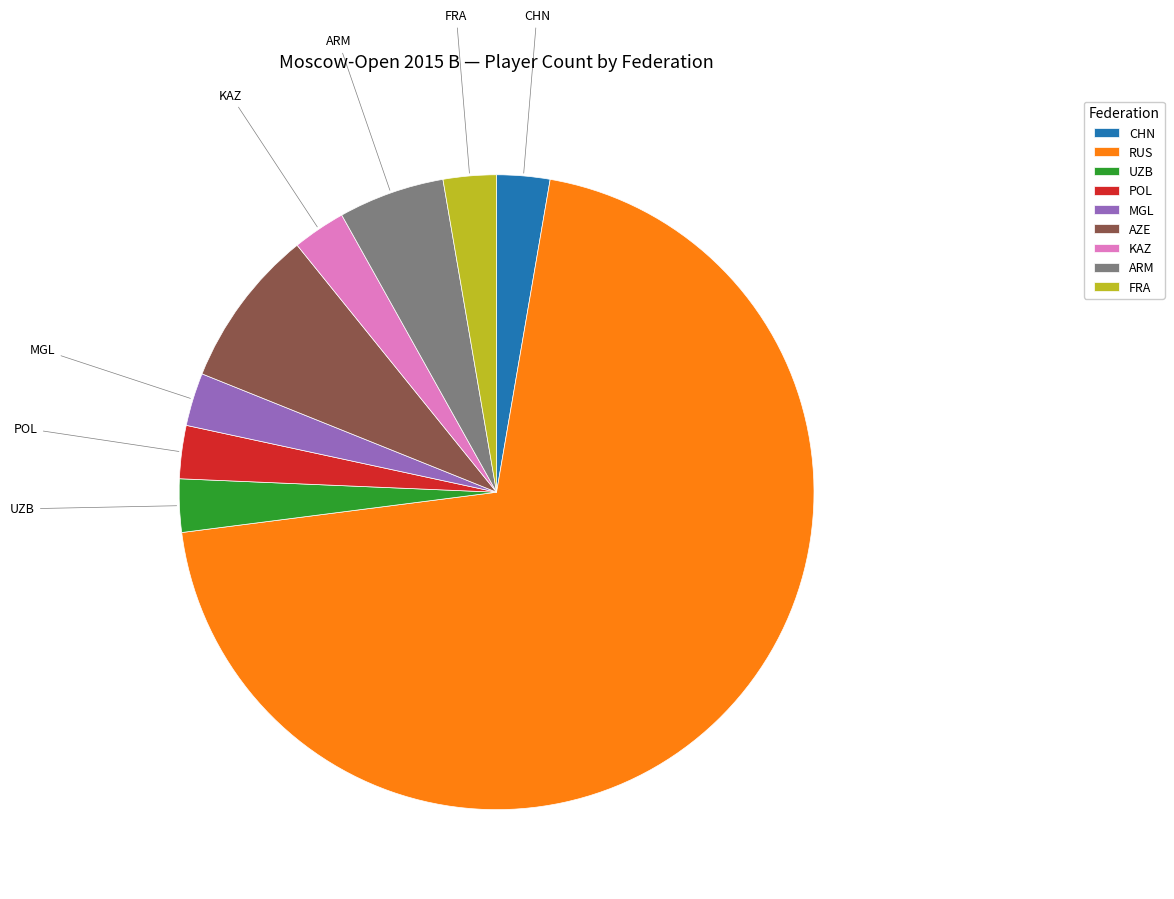

Is it true that POL is 3% of the pie?

True